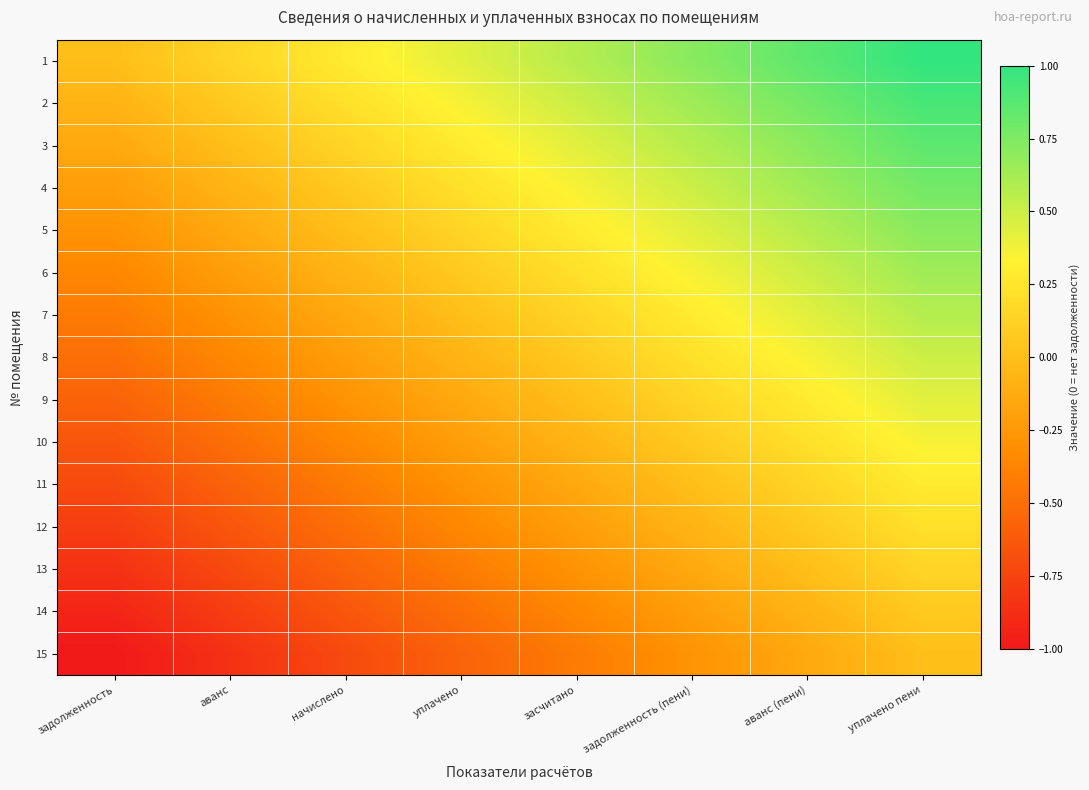

What is the spread (max minus min) of values at аванс?

1.0